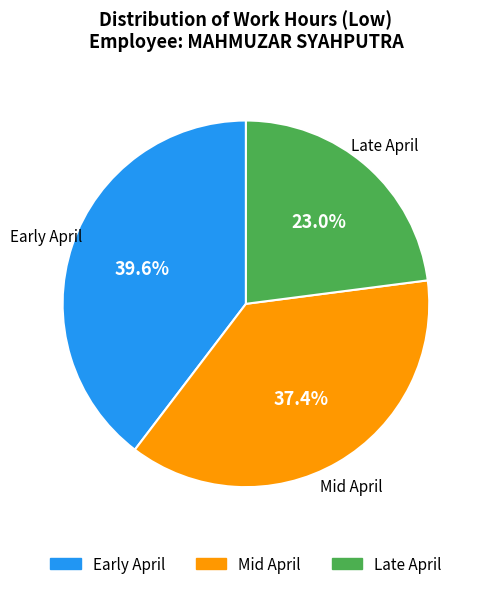

Is there any slice that represents more than half of the pie?

No